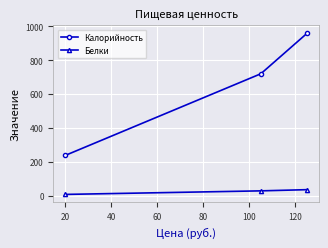

What is the sum of all Калорийность values?

1916